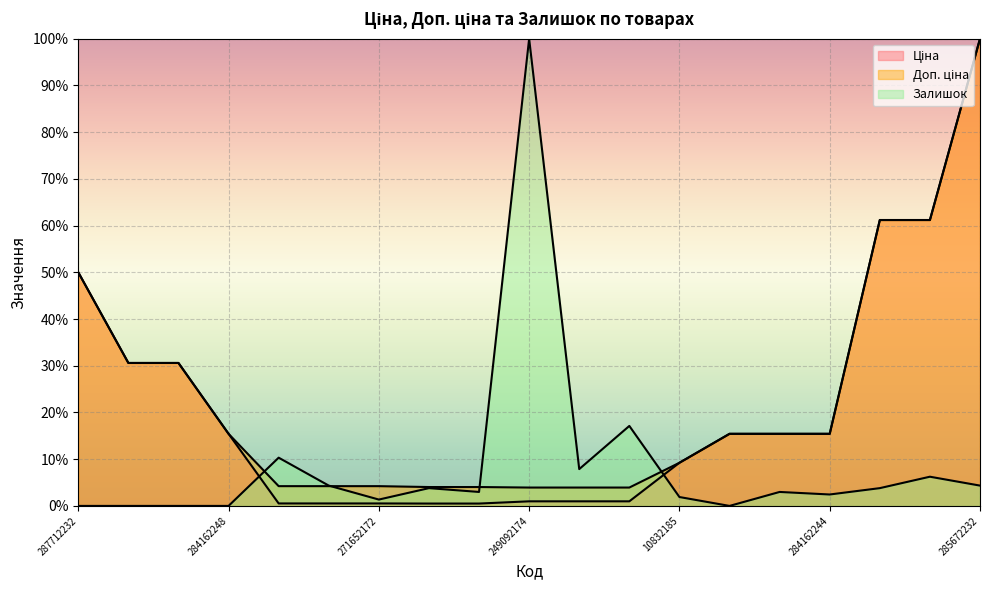

What is the average value of the Доп. ціна series?

23.0